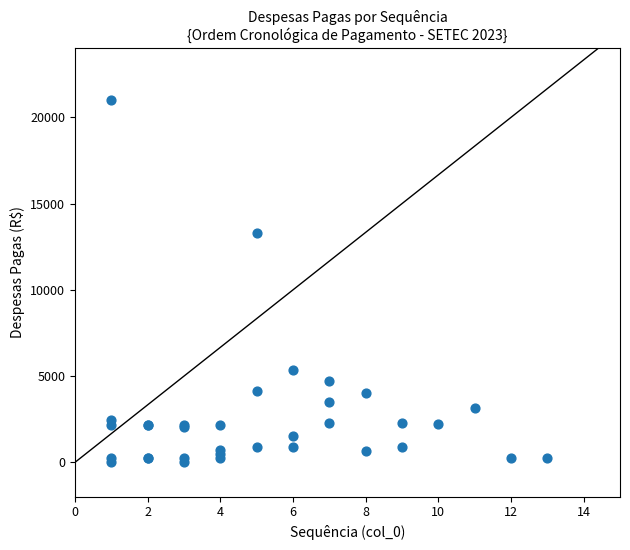

What Y value in the scatter plot is closest to 10500?

13310.3